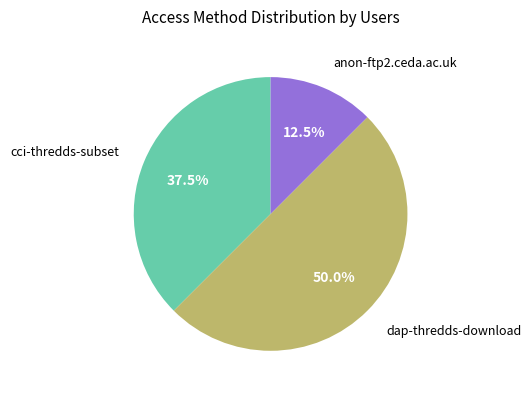

How many slices are in this pie chart?

3